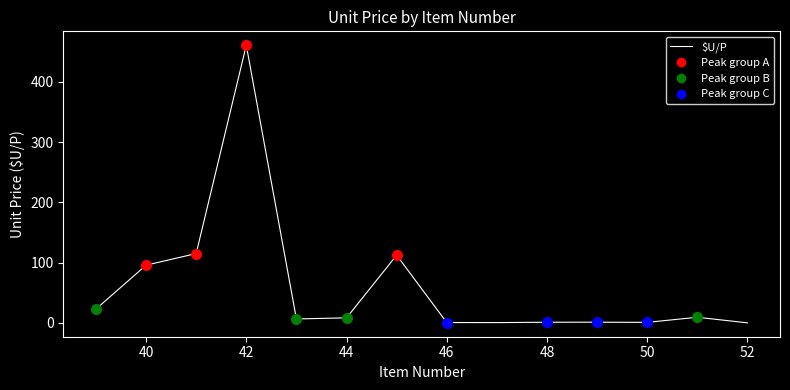

What is the maximum value shown in the chart?

460.8